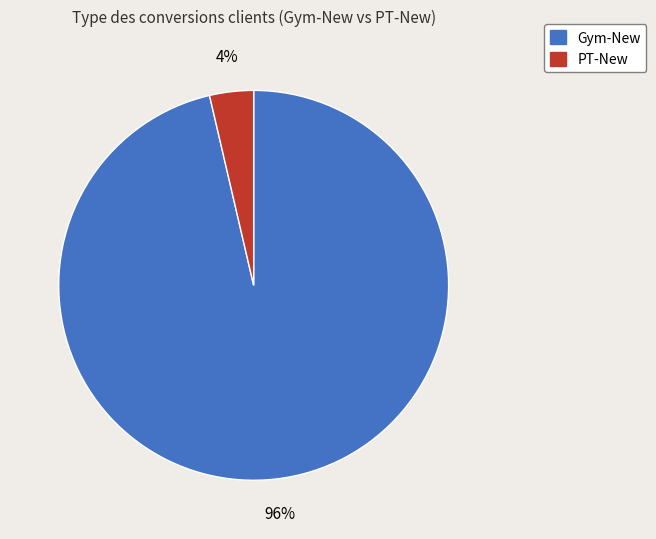

Which category accounts for the majority?

Gym-New